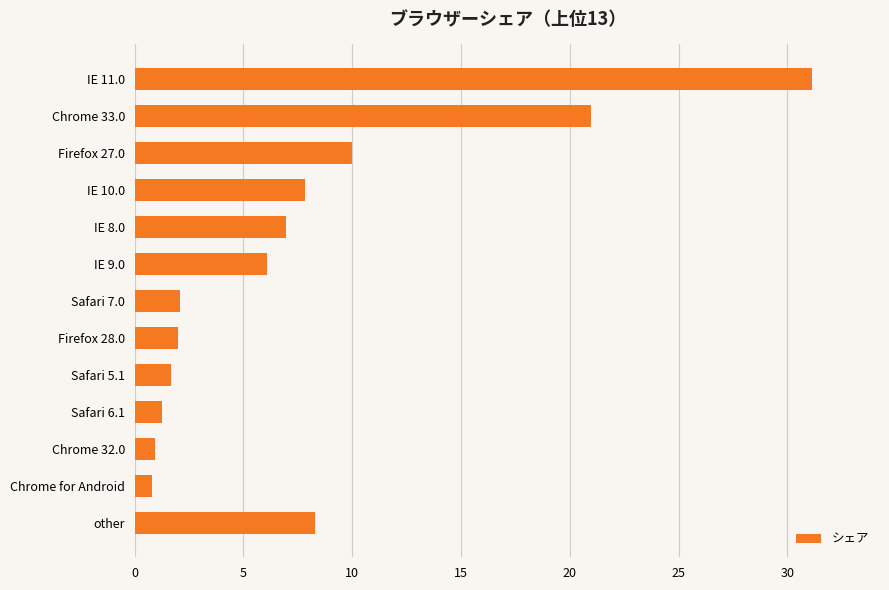

Which has a higher value, Chrome 33.0 or IE 8.0?

Chrome 33.0